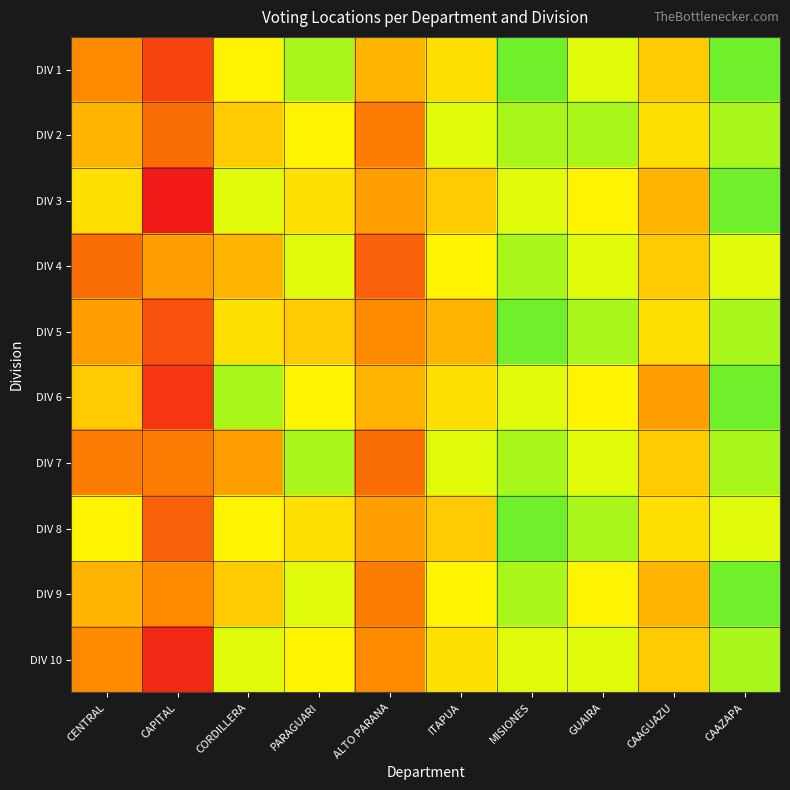

What is the difference between the highest and lowest values at CENTRAL?

7